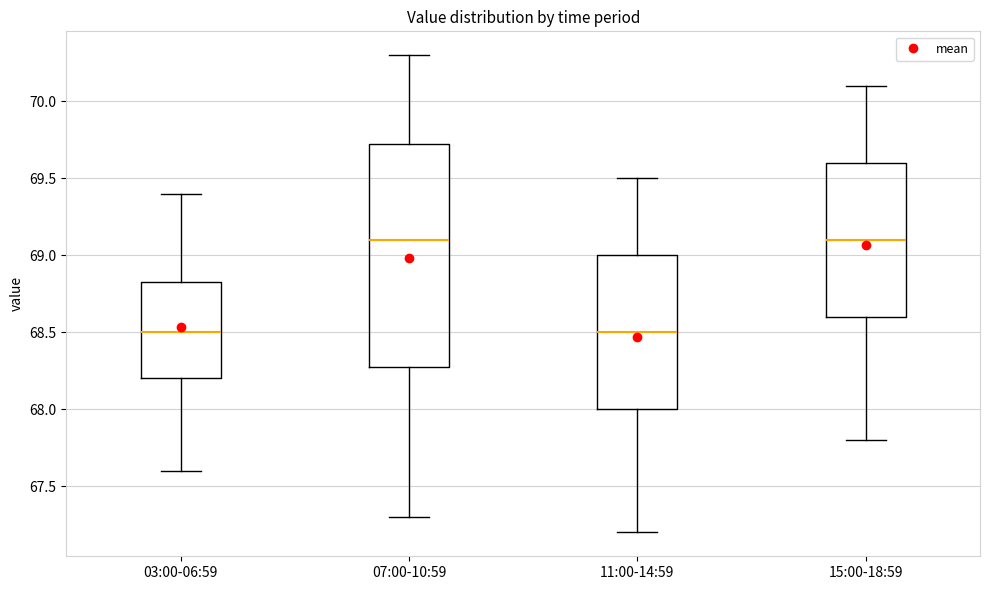

Reading left to right, transcribe this box plot: for each box, give where its median line is, the range the box spans, and where its two whiskers end, as read against the y-axis. The values are not printed on the chart, so give them approximately, as read against the axis.

03:00-06:59: median 68.50, box 68.20 to 68.85, whiskers 67.60 to 69.40
07:00-10:59: median 69.10, box 68.30 to 69.75, whiskers 67.30 to 70.30
11:00-14:59: median 68.50, box 68.00 to 69.00, whiskers 67.20 to 69.50
15:00-18:59: median 69.10, box 68.60 to 69.60, whiskers 67.80 to 70.10